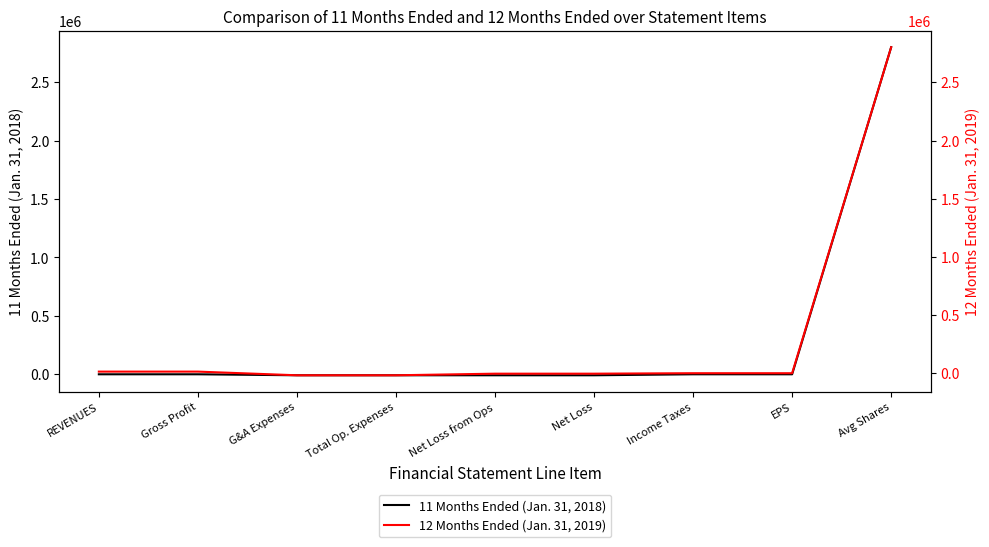

Which series changed the most between Gross Profit and Net Loss?

12 Months Ended (Jan. 31, 2019)